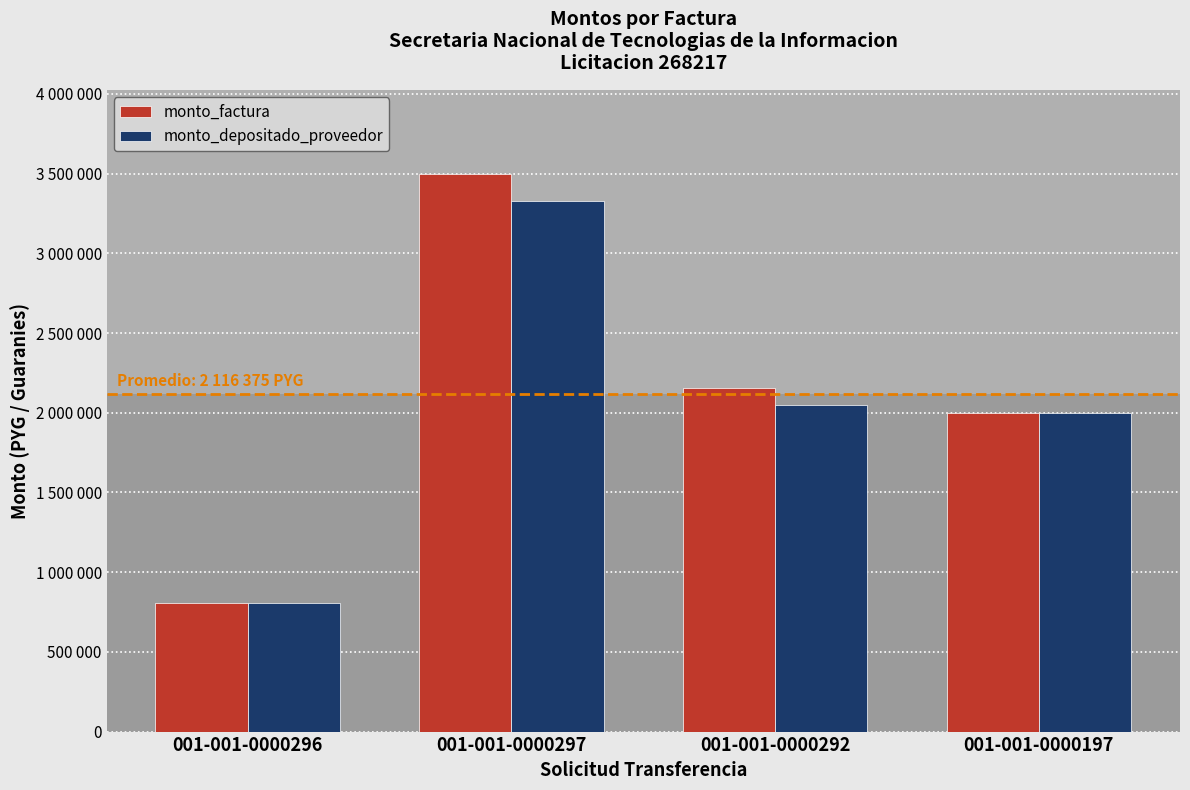

At which category is the sum across all series the highest?

001-001-0000297